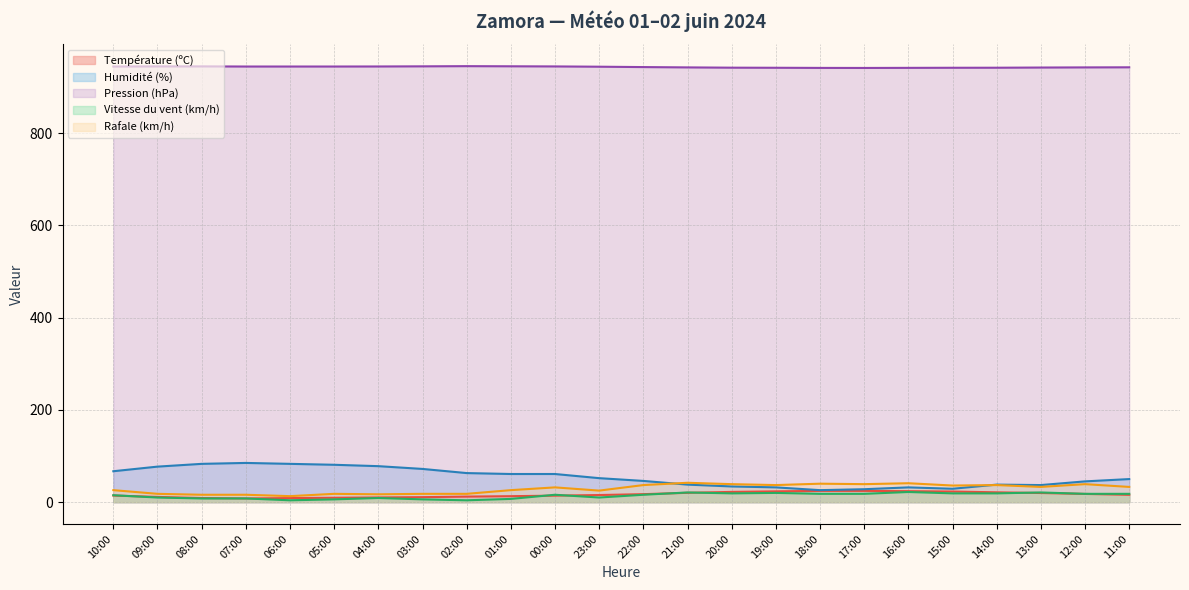

Which category has the lowest value in the Pression (hPa) series?

17:00